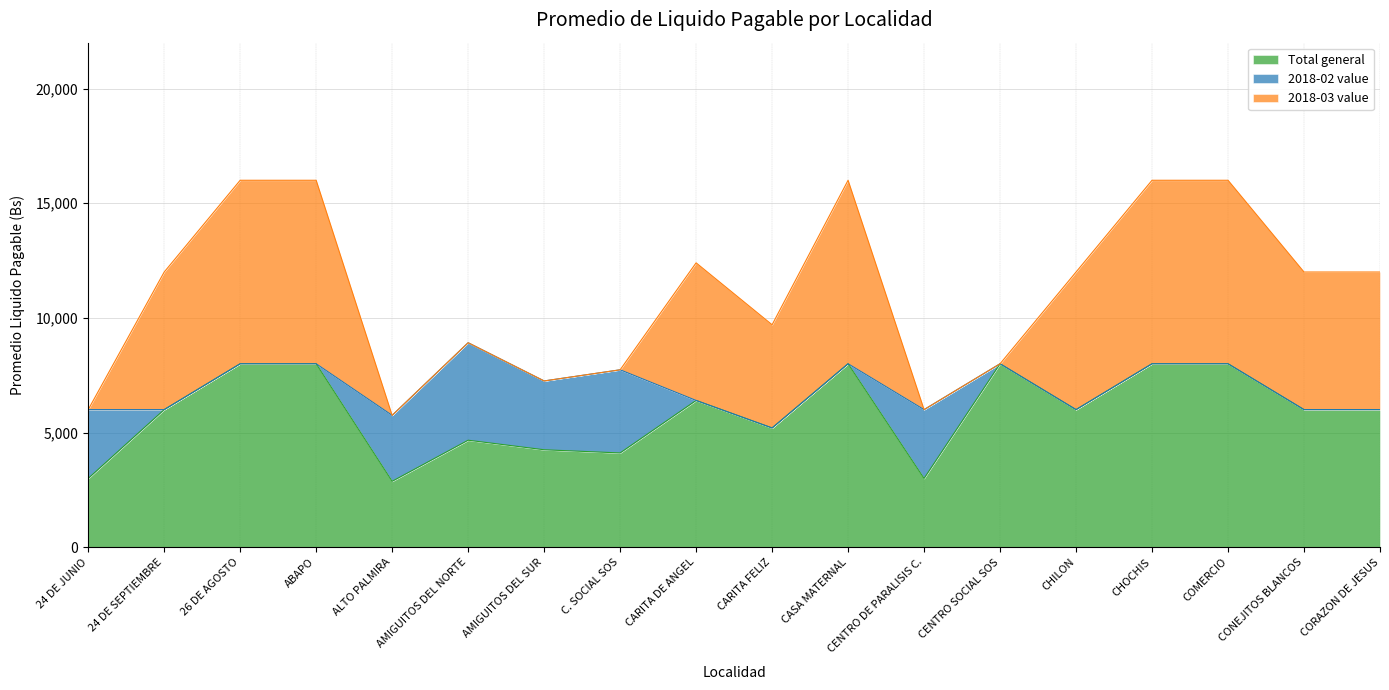

Reading right to left, what are all the values shown in this chart?

Total general: CORAZON DE JESUS=6000.0	CONEJITOS BLANCOS=6000.0	COMERCIO=8000.0	CHOCHIS=8000.0	CHILON=6000.0	CENTRO SOCIAL SOS=8000.0	CENTRO DE PARALISIS C.=3000.0	CASA MATERNAL=8000.0	CARITA FELIZ=5200.0	CARITA DE ANGEL=6400.0	C. SOCIAL SOS=4111.1	AMIGUITOS DEL SUR=4250.0	AMIGUITOS DEL NORTE=4666.7	ALTO PALMIRA=2875.0	ABAPO=8000.0	26 DE AGOSTO=8000.0	24 DE SEPTIEMBRE=6000.0	24 DE JUNIO=3000.0
2018-02 value: CORAZON DE JESUS=0.0	CONEJITOS BLANCOS=0.0	COMERCIO=0.0	CHOCHIS=0.0	CHILON=0.0	CENTRO SOCIAL SOS=0.0	CENTRO DE PARALISIS C.=3000.0	CASA MATERNAL=0.0	CARITA FELIZ=0.0	CARITA DE ANGEL=0.0	C. SOCIAL SOS=3625.0	AMIGUITOS DEL SUR=3000.0	AMIGUITOS DEL NORTE=4250.0	ALTO PALMIRA=2875.0	ABAPO=0.0	26 DE AGOSTO=0.0	24 DE SEPTIEMBRE=0.0	24 DE JUNIO=3000.0
2018-03 value: CORAZON DE JESUS=6000.0	CONEJITOS BLANCOS=6000.0	COMERCIO=8000.0	CHOCHIS=8000.0	CHILON=6000.0	CENTRO SOCIAL SOS=0.0	CENTRO DE PARALISIS C.=0.0	CASA MATERNAL=8000.0	CARITA FELIZ=4500.0	CARITA DE ANGEL=6000.0	C. SOCIAL SOS=0.0	AMIGUITOS DEL SUR=0.0	AMIGUITOS DEL NORTE=0.0	ALTO PALMIRA=0.0	ABAPO=8000.0	26 DE AGOSTO=8000.0	24 DE SEPTIEMBRE=6000.0	24 DE JUNIO=0.0